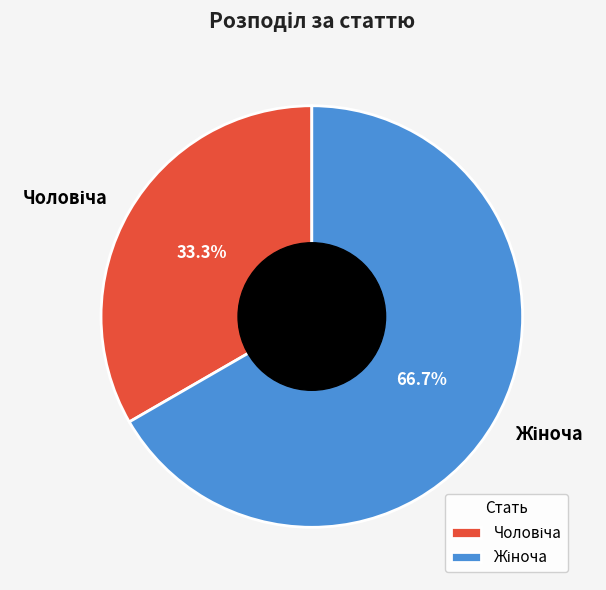

Count the number of slices in the pie.

2